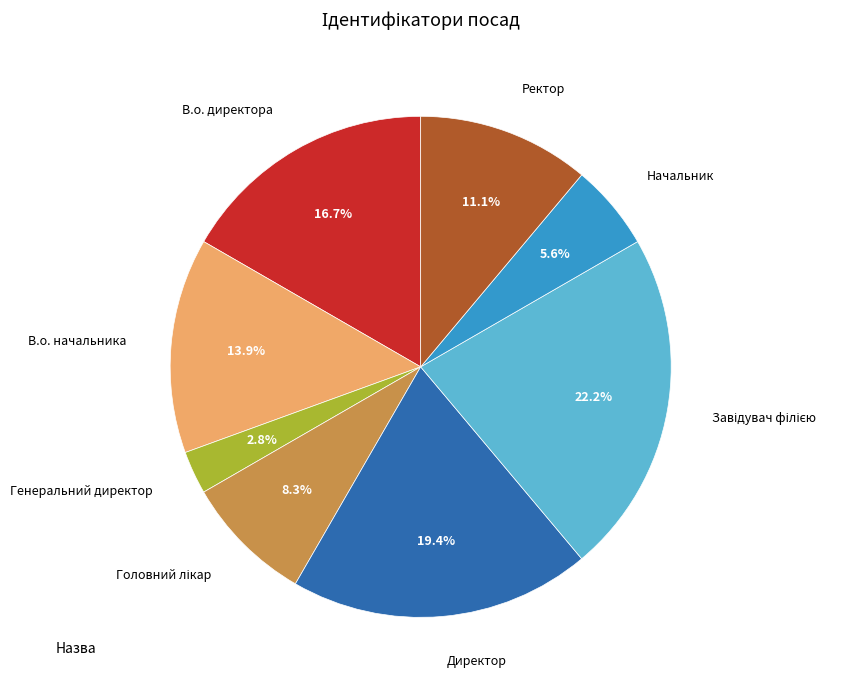

What is the ratio of the value at Ректор to the value at Начальник?

2.0